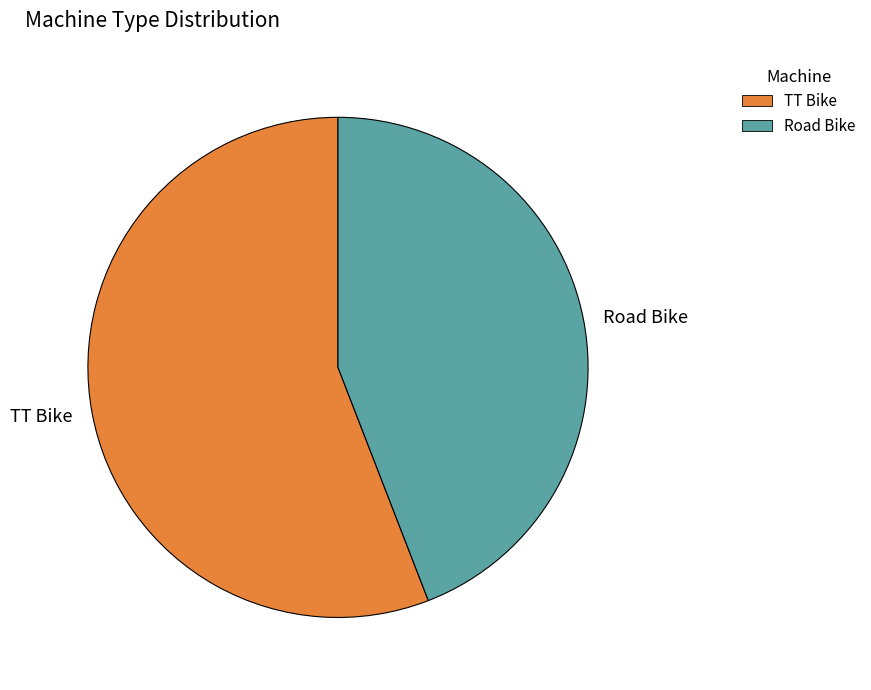

Combined, do Road Bike and TT Bike account for over 50%?

Yes